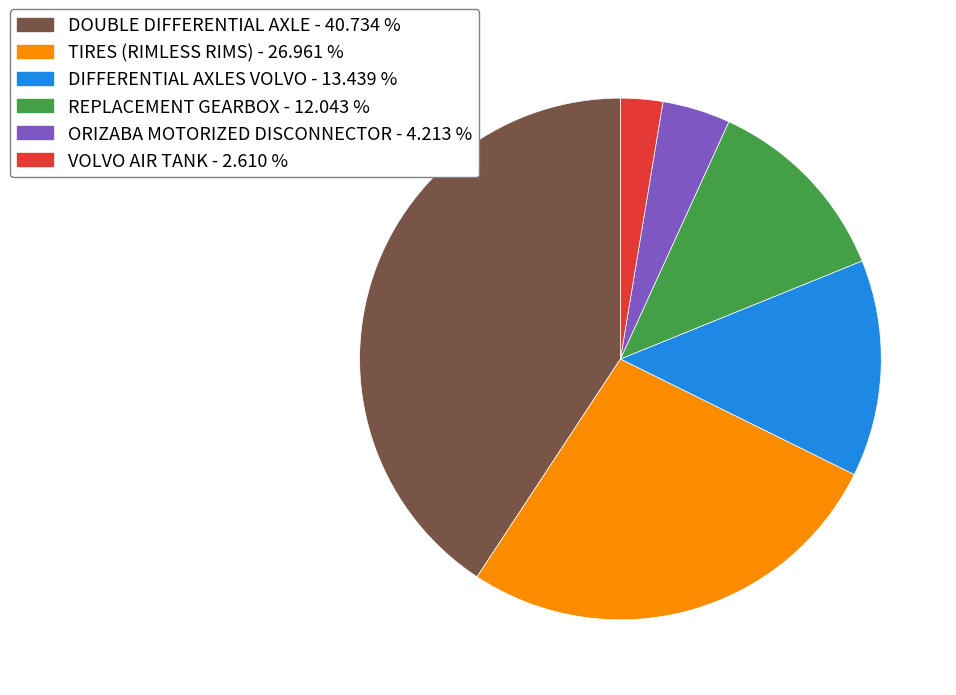

Does any single category account for the majority?

No